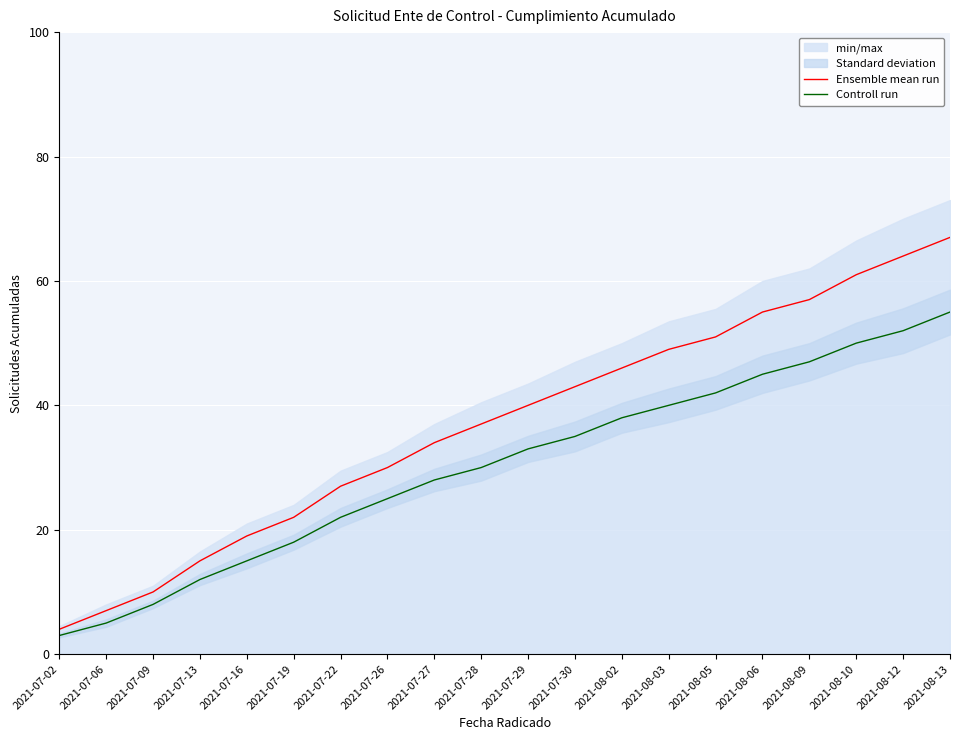

True or false: Ensemble mean run has more than 1 interior local peaks.

False